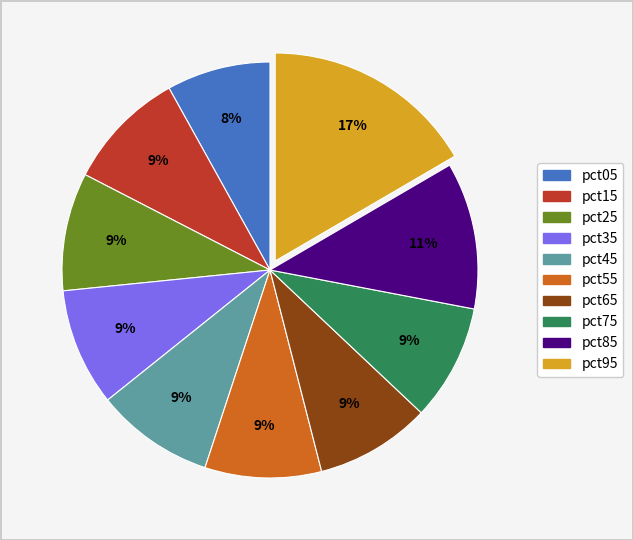

Is the sum of pct25 and pct65 greater than half?

No